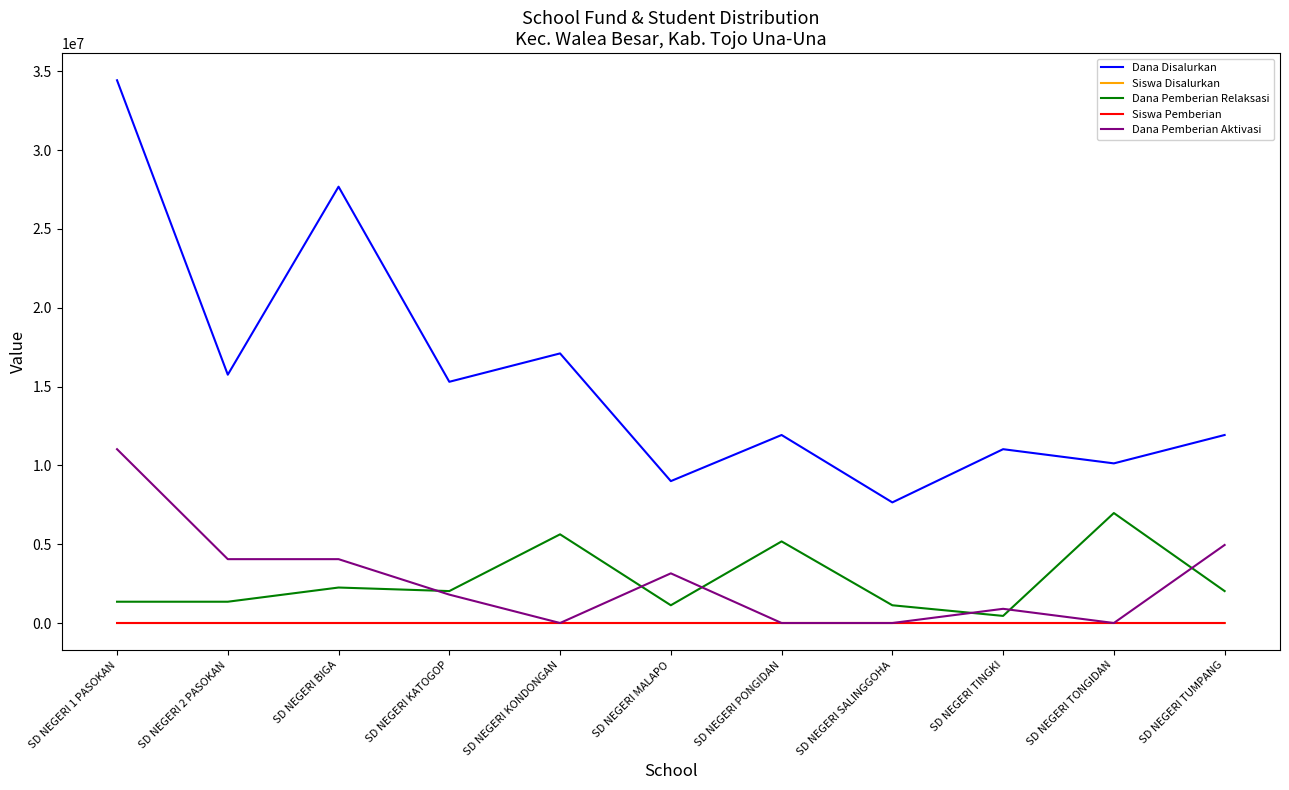

Which category has the lowest value in the Dana Disalurkan series?

SD NEGERI SALINGGOHA